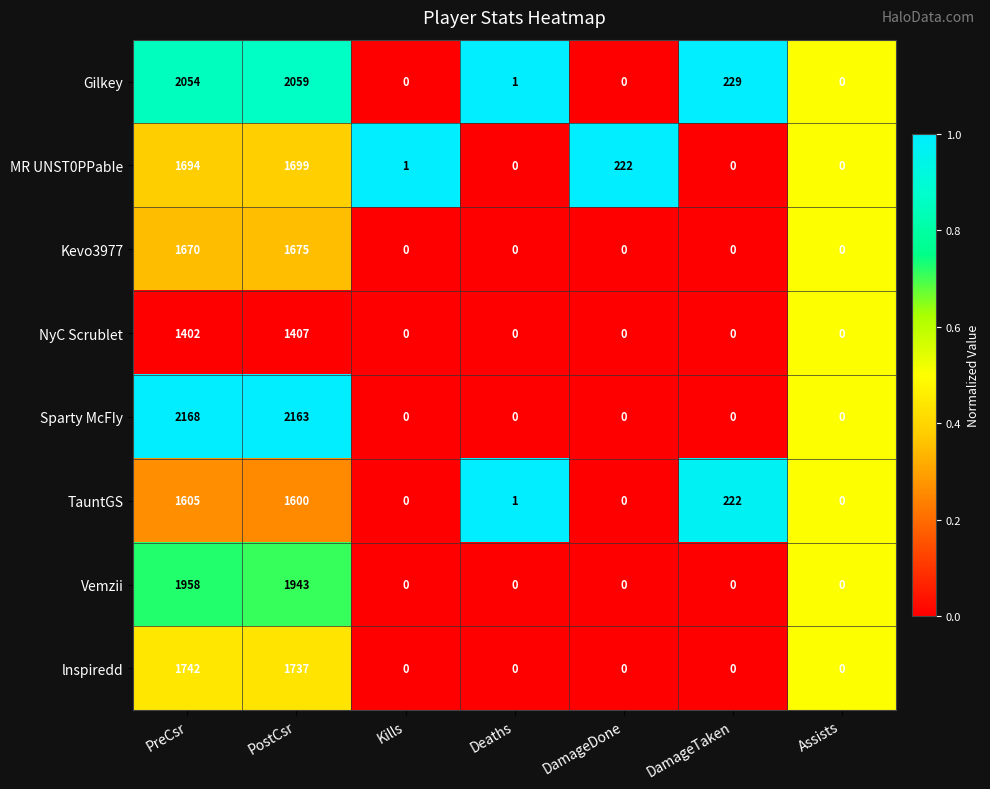

Which series changed the most between PreCsr and PostCsr?

Vemzii